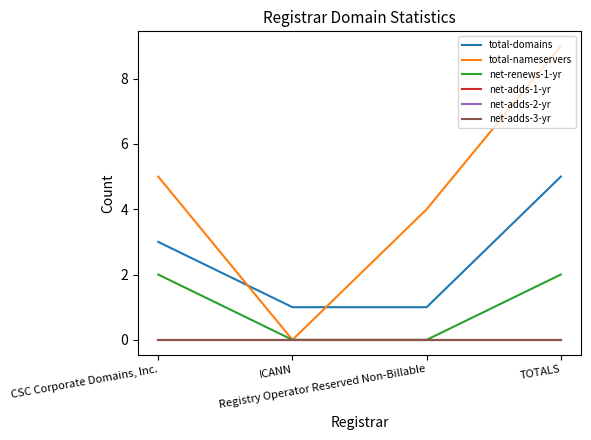

Does the chart display data point markers on the line(s)?

No